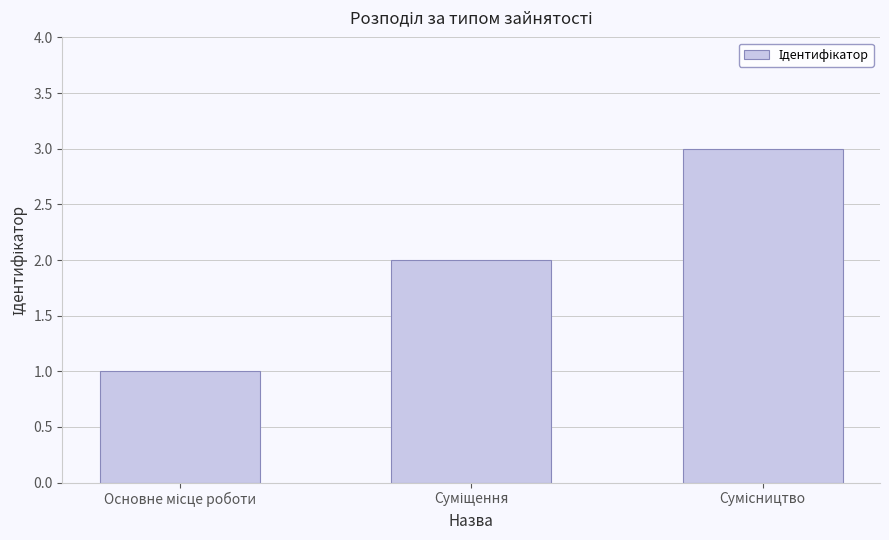

How many data points are less than 2?

1